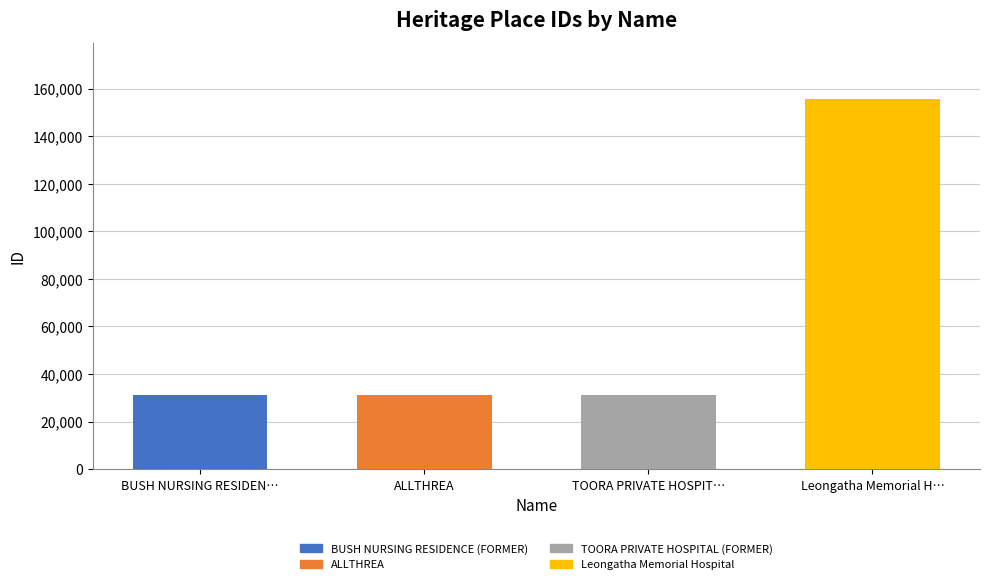

What is the value of the 3rd bar from the left?

31021